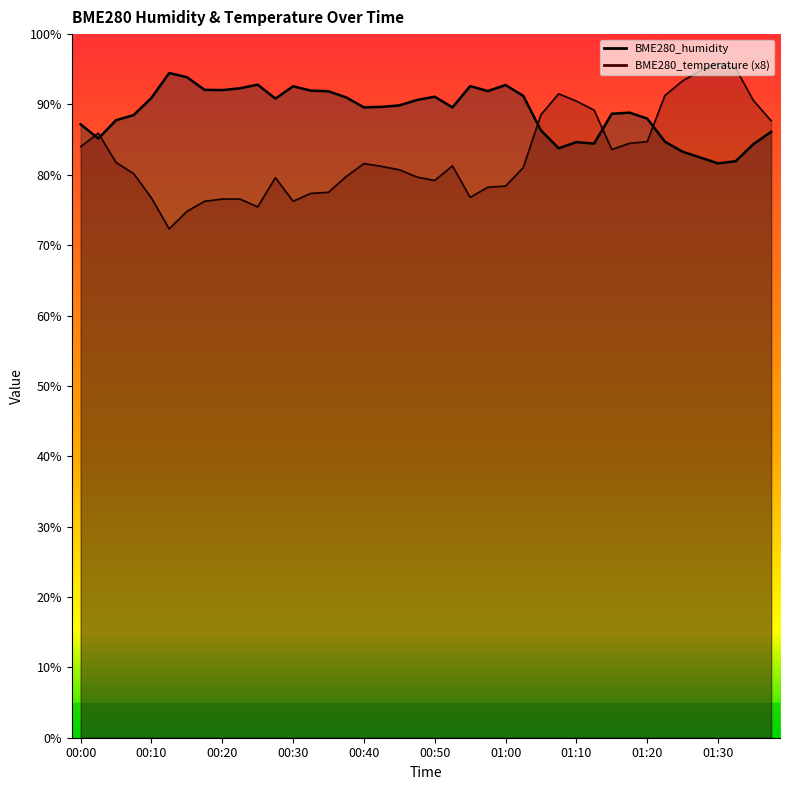

Does the chart have visible grid lines?

No